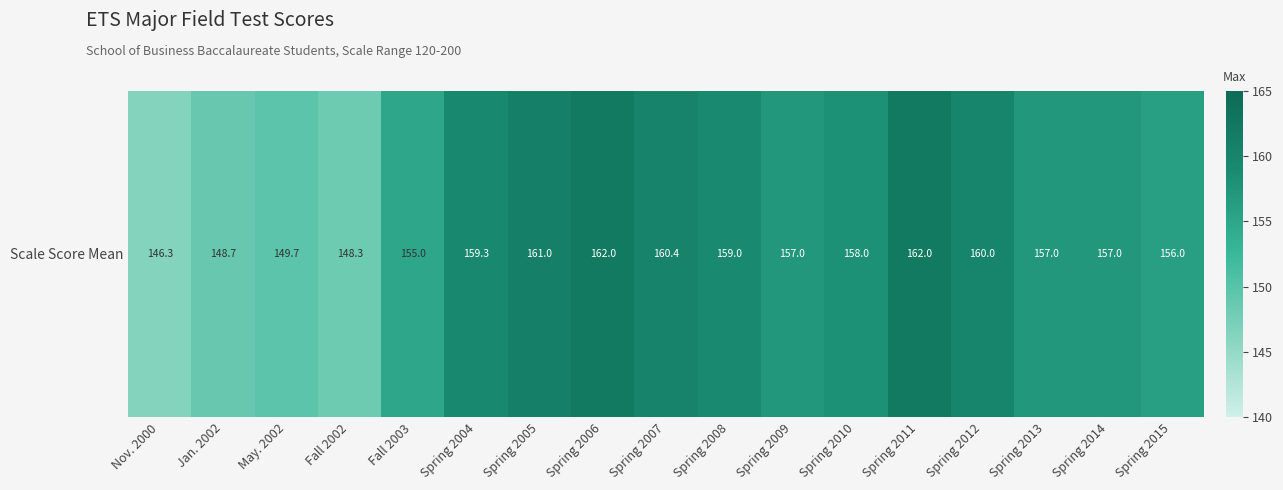

What is the maximum value shown in the chart?

162.0